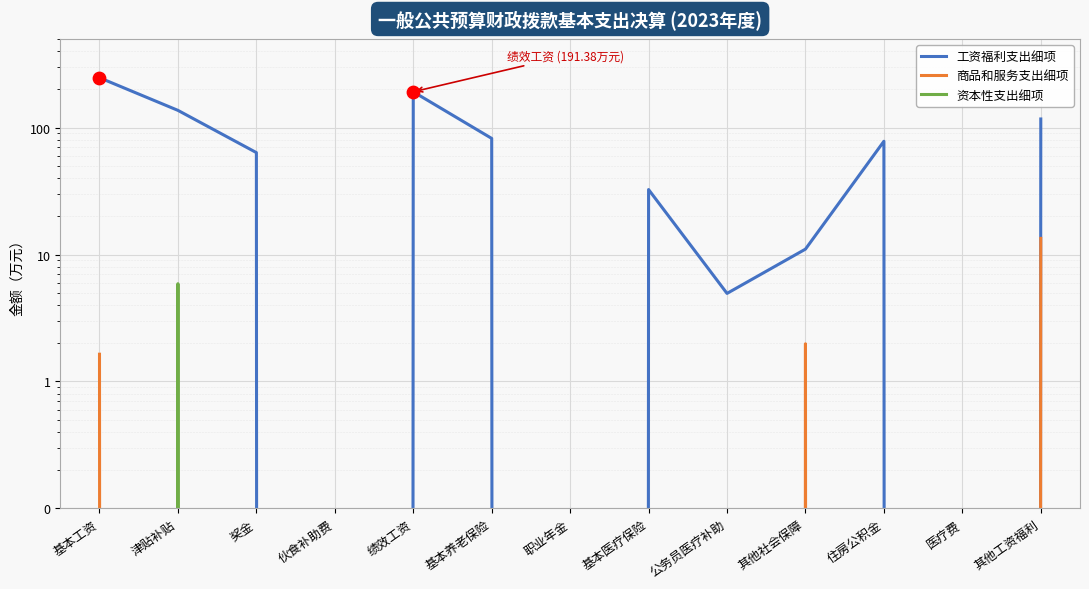

At how many categories does at least one series exceed 42?

7